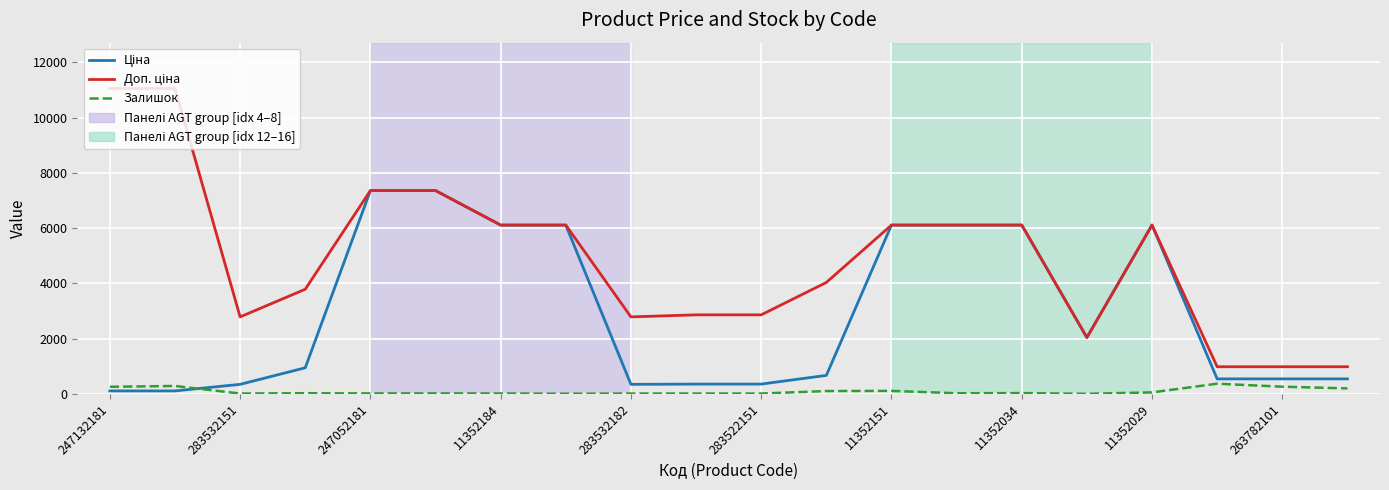

What is the maximum value shown in the chart?

11055.0